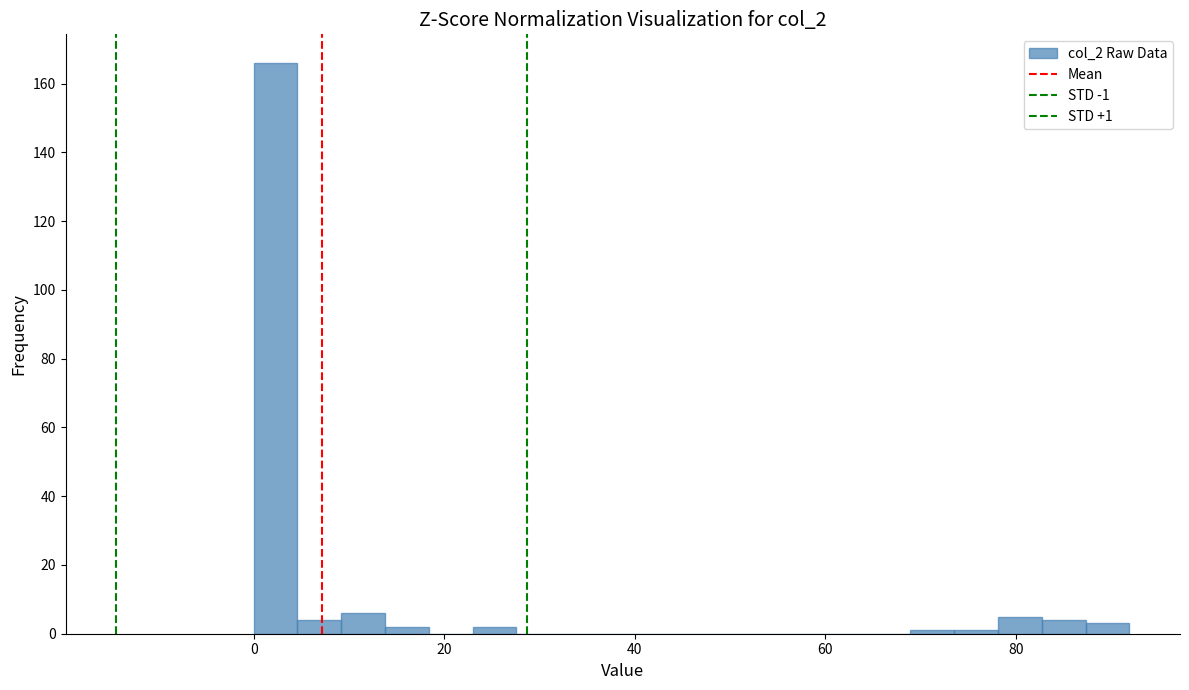

Around what value on the x-axis is the tallest bar? Give the approximate position of its centre, as read against the axis.

2